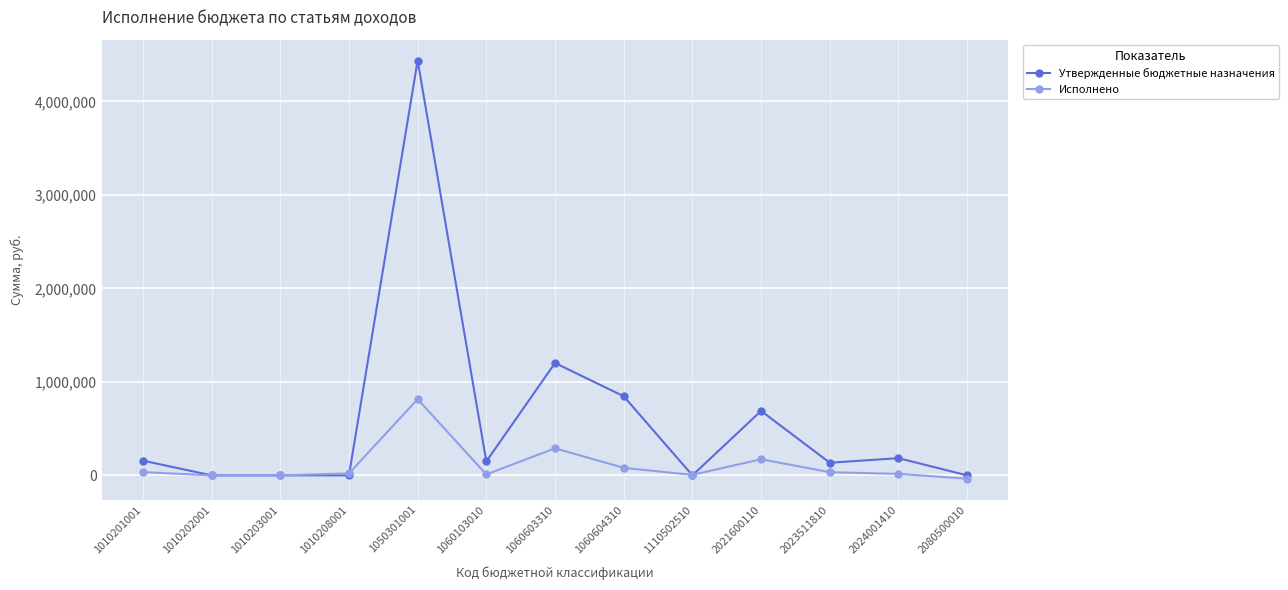

Rank the series by their maximum value, from lowest to highest.

Исполнено, Утвержденные бюджетные назначения